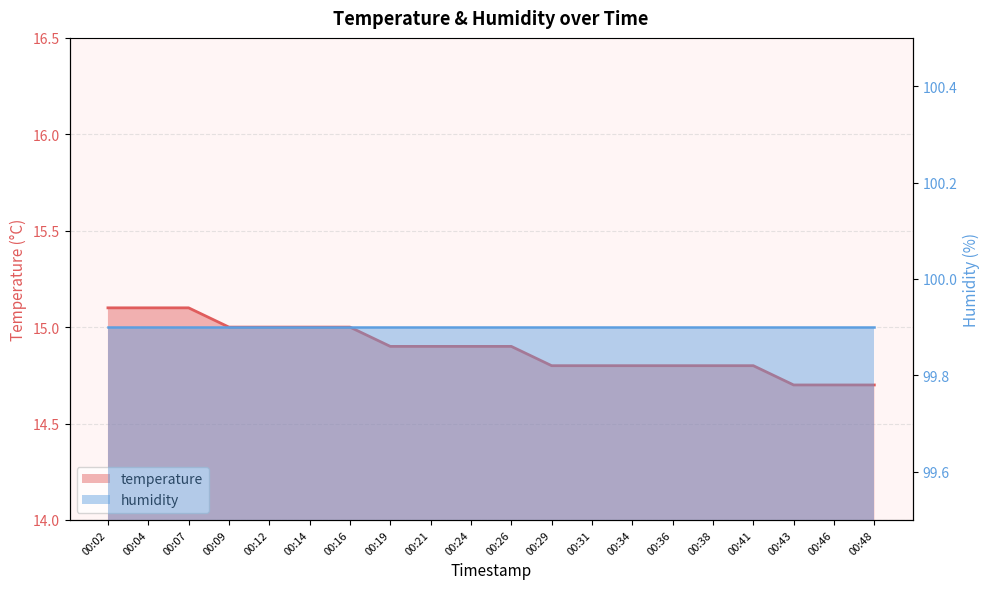

True or false: humidity has more than 1 interior local peaks.

False